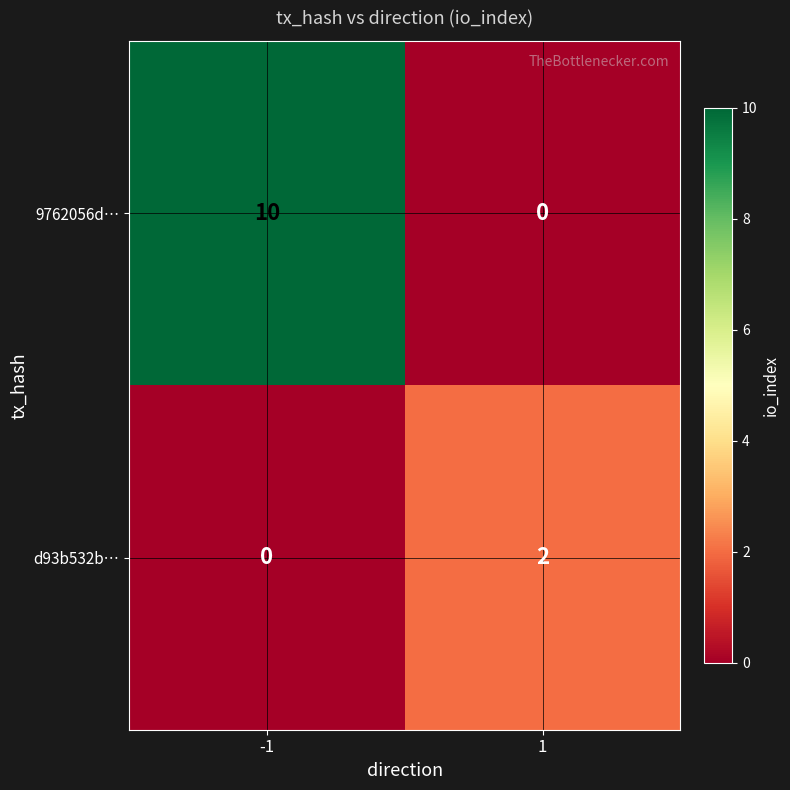

True or false: d93b532b… has a value of 1 at -1.

False